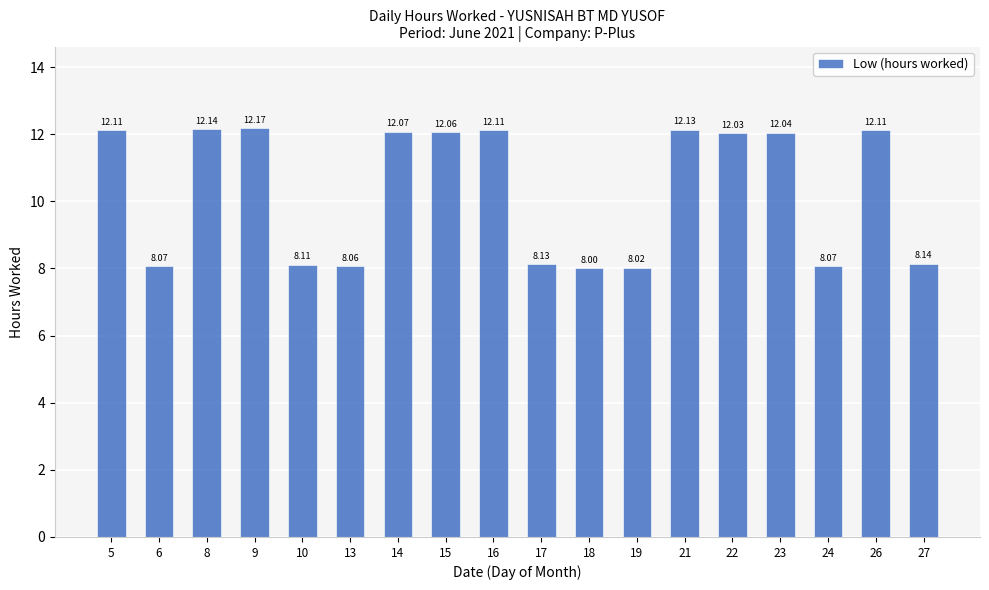

What is the difference between the values at 15 and 13?

4.0